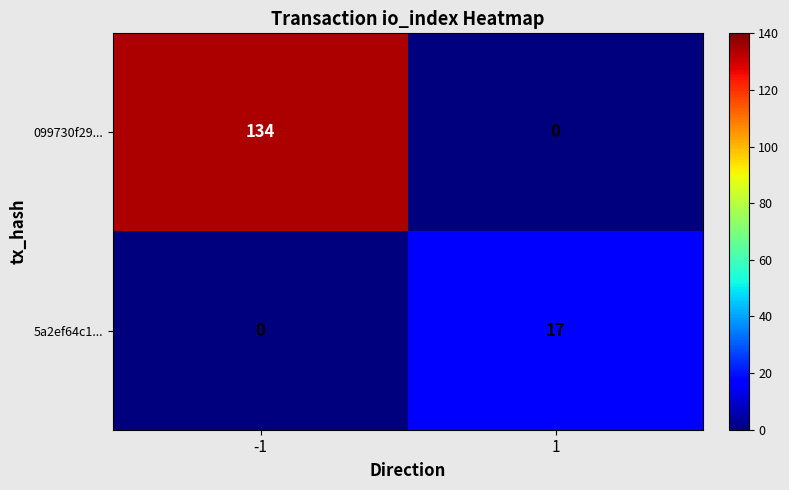

Between -1 and 1, which series saw the biggest shift?

099730f29...